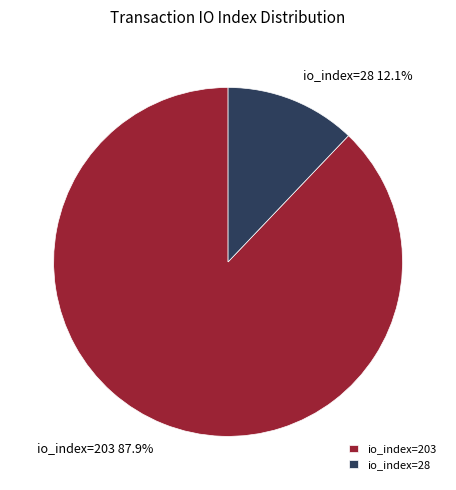

How many segments does this pie chart have?

2